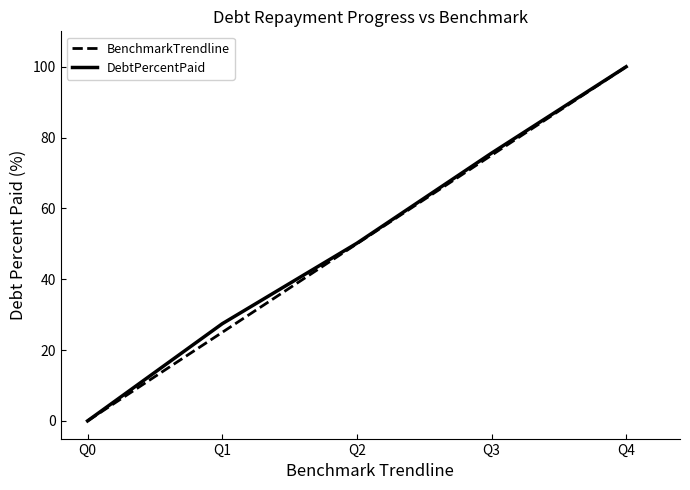

At how many categories does at least one series exceed 59?

2